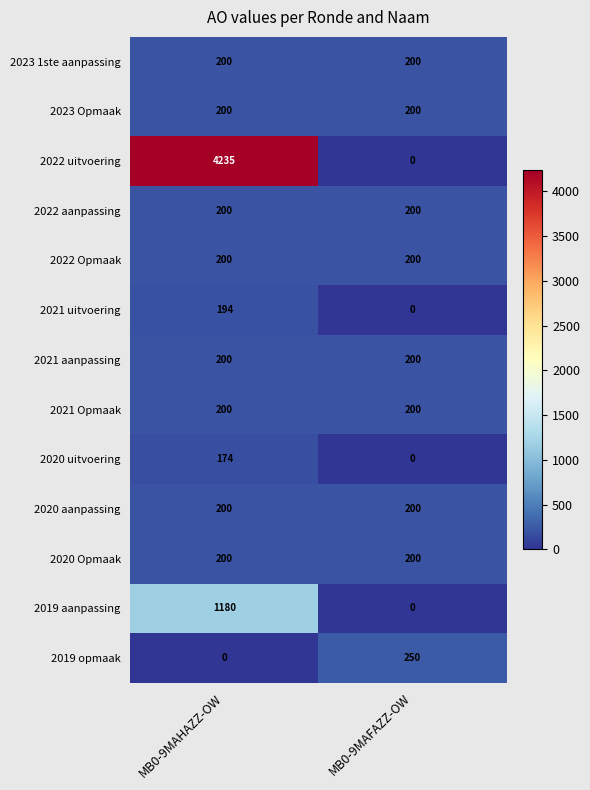

The 2023 Opmaak series shows 200 at MB0-9MAHAZZ-OW. True or false?

True